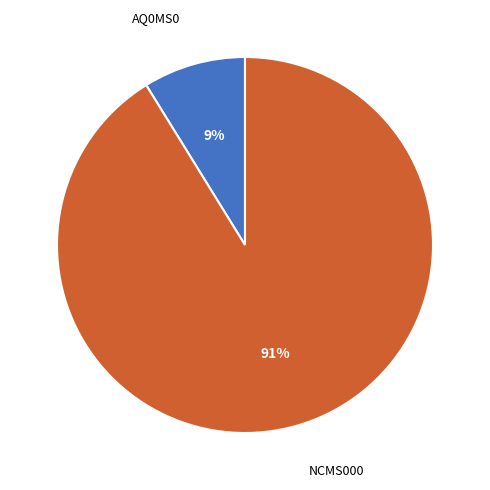

To the nearest percent, what is the average slice percentage?

50%